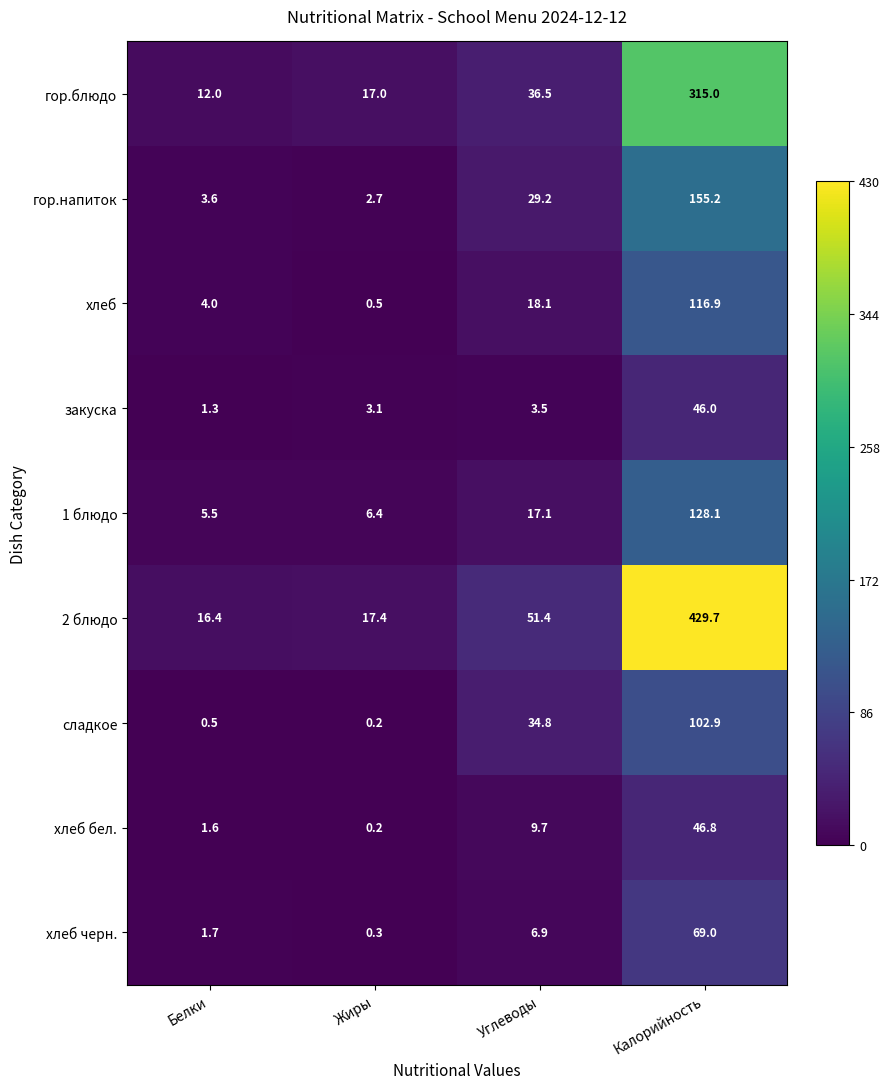

How many categories are shown in the chart?

4